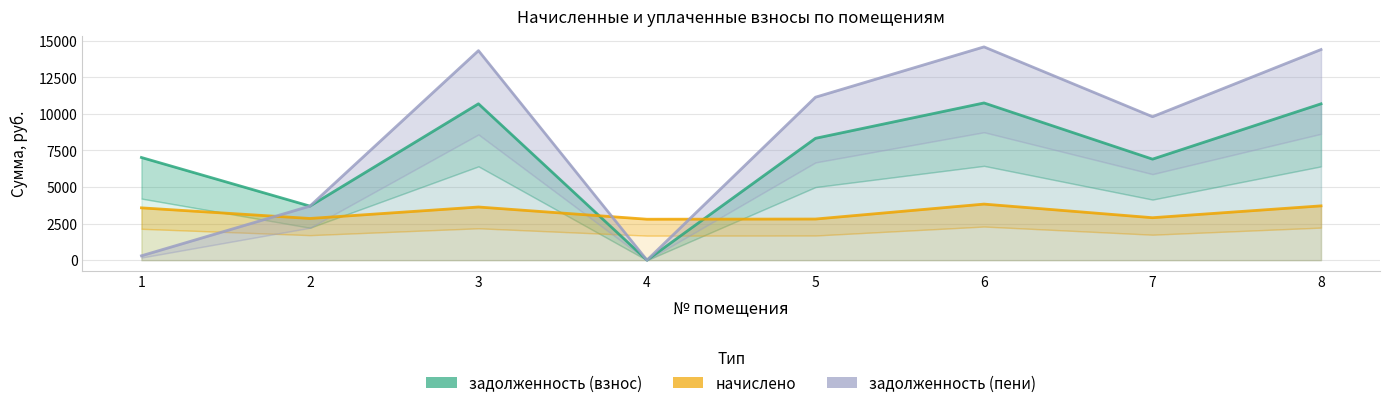

Between which two adjacent categories do начислено and задолженность (пени) first intersect?

1 and 2